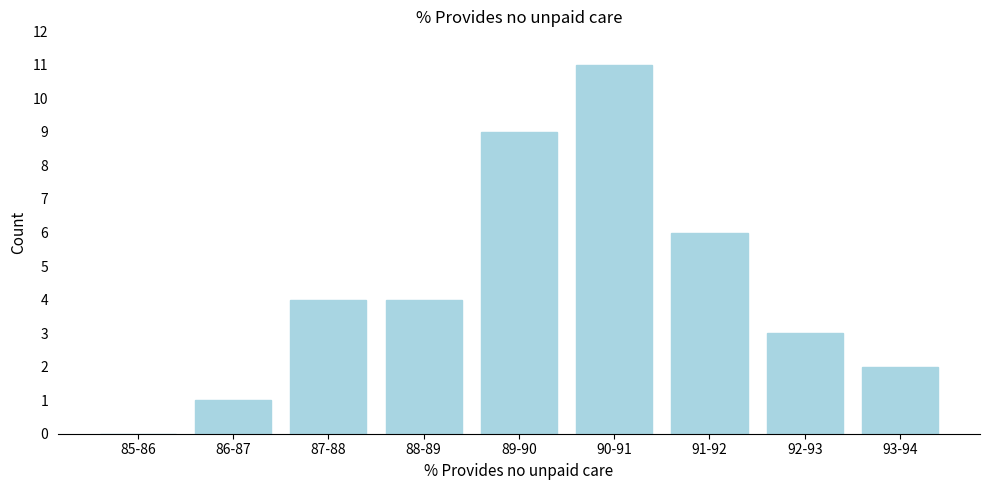

Reading left to right, list all the values displayed in this chart.

85-86=0	86-87=1	87-88=4	88-89=4	89-90=9	90-91=11	91-92=6	92-93=3	93-94=2